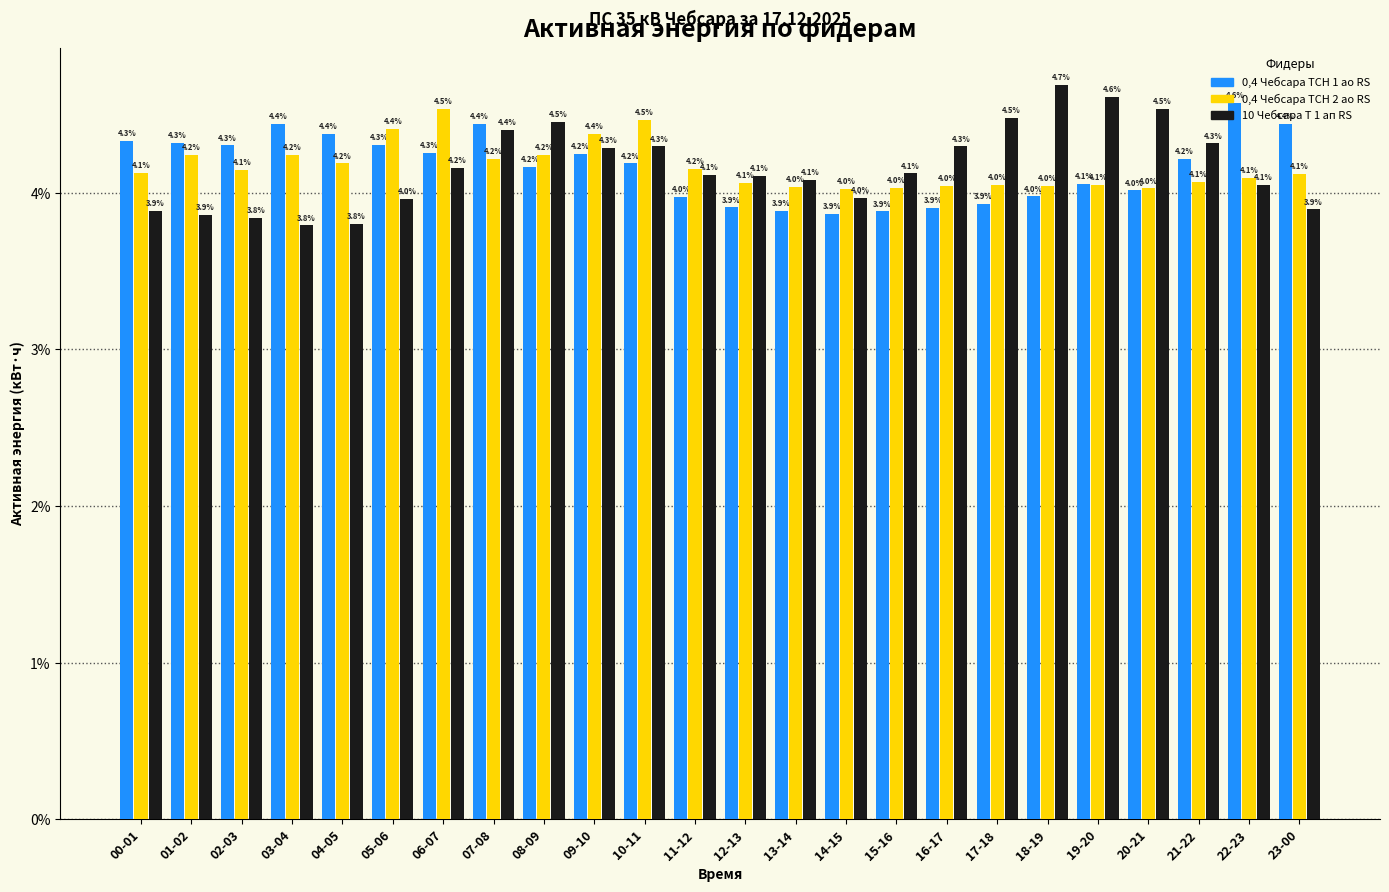

Is the value of 0,4 Чебсара ТСН 1 ао RS at 18-19 greater than the value of 10 Чебсара Т 1 ап RS at 21-22?

No